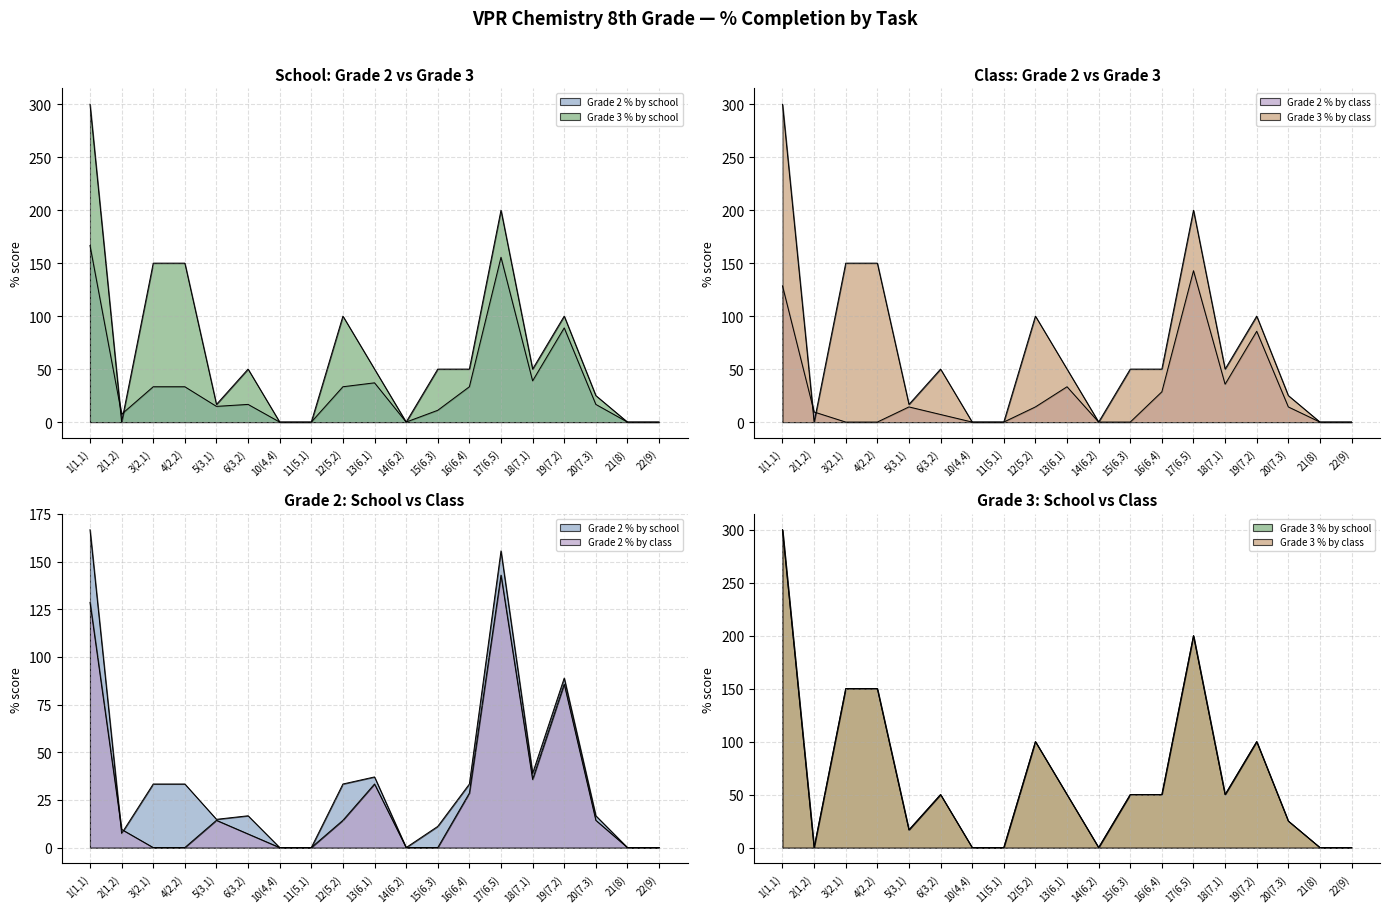

Reading right to left, transcribe all the data shown in this chart.

Grade 2 % by school: 22(9)=0.0	21(8)=0.0	20(7.3)=16.7	19(7,2)=88.9	18(7,1)=38.9	17(6,5)=155.6	16(6,4)=33.3	15(6,3)=11.1	14(6,2)=0.0	13(6,1)=37.0	12(5,2)=33.3	11(5,1)=0.0	10(4,4)=0.0	6(3,2)=16.7	5(3,1)=14.8	4(2,2)=33.3	3(2,1)=33.3	2(1,2)=7.4	1(1,1)=166.7
Grade 3 % by school: 22(9)=0.0	21(8)=0.0	20(7.3)=25.0	19(7,2)=100.0	18(7,1)=50.0	17(6,5)=200.0	16(6,4)=50.0	15(6,3)=50.0	14(6,2)=0.0	13(6,1)=50.0	12(5,2)=100.0	11(5,1)=0.0	10(4,4)=0.0	6(3,2)=50.0	5(3,1)=16.7	4(2,2)=150.0	3(2,1)=150.0	2(1,2)=0.0	1(1,1)=300.0
Grade 2 % by class: 22(9)=0.0	21(8)=0.0	20(7.3)=14.3	19(7,2)=85.7	18(7,1)=35.7	17(6,5)=142.9	16(6,4)=28.6	15(6,3)=0.0	14(6,2)=0.0	13(6,1)=33.3	12(5,2)=14.3	11(5,1)=0.0	10(4,4)=0.0	6(3,2)=7.1	5(3,1)=14.3	4(2,2)=0.0	3(2,1)=0.0	2(1,2)=9.5	1(1,1)=128.6
Grade 3 % by class: 22(9)=0.0	21(8)=0.0	20(7.3)=25.0	19(7,2)=100.0	18(7,1)=50.0	17(6,5)=200.0	16(6,4)=50.0	15(6,3)=50.0	14(6,2)=0.0	13(6,1)=50.0	12(5,2)=100.0	11(5,1)=0.0	10(4,4)=0.0	6(3,2)=50.0	5(3,1)=16.7	4(2,2)=150.0	3(2,1)=150.0	2(1,2)=0.0	1(1,1)=300.0